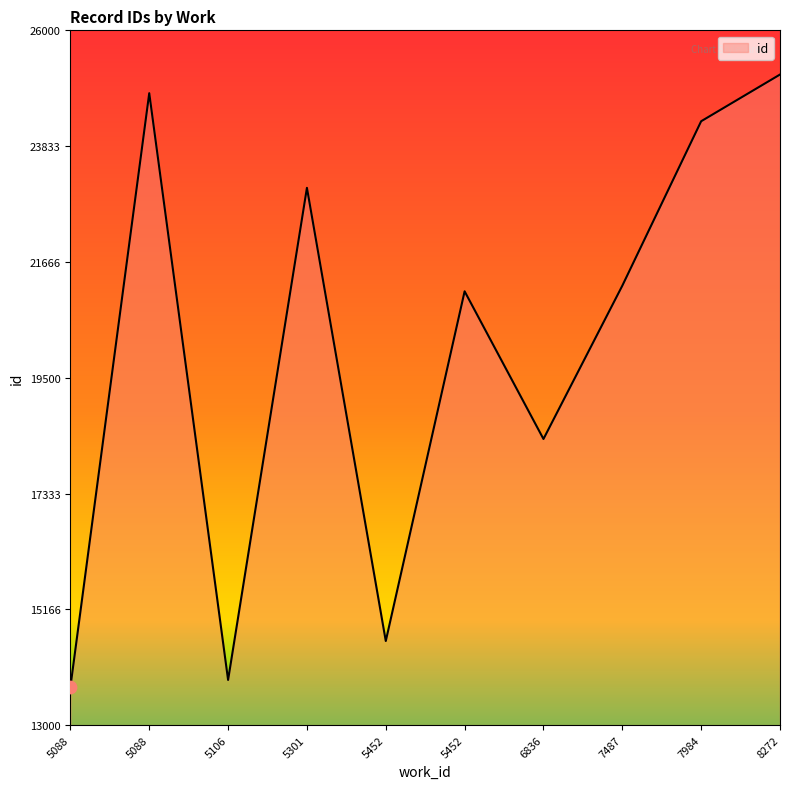

What is the ratio of the value at 7984 to the value at 8272?

1.0